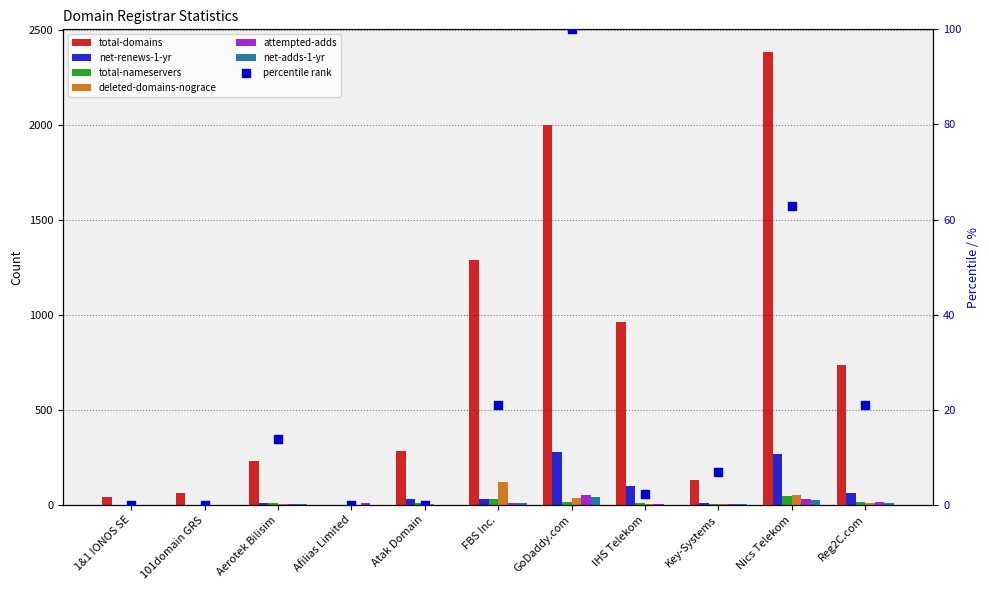

Is the value of net-renews-1-yr at Reg2C.com greater than the value of net-adds-1-yr at Key-Systems?

Yes